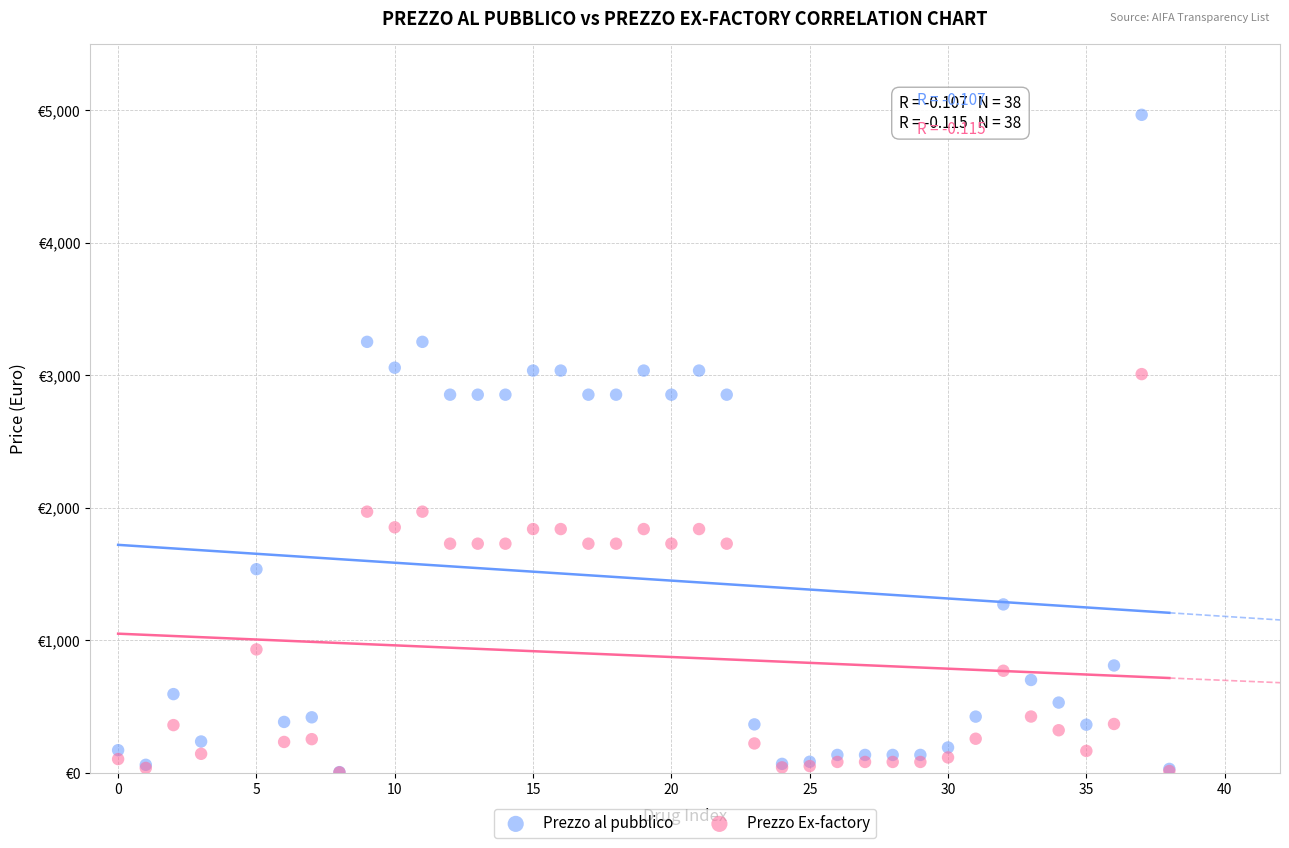

What are all the series names shown in the legend?

Prezzo al pubblico, Prezzo Ex-factory